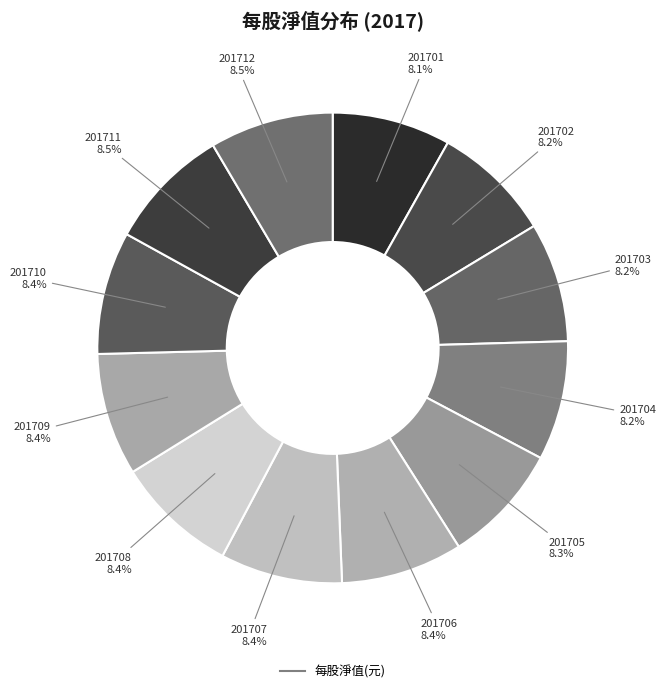

How many slices are in this pie chart?

12